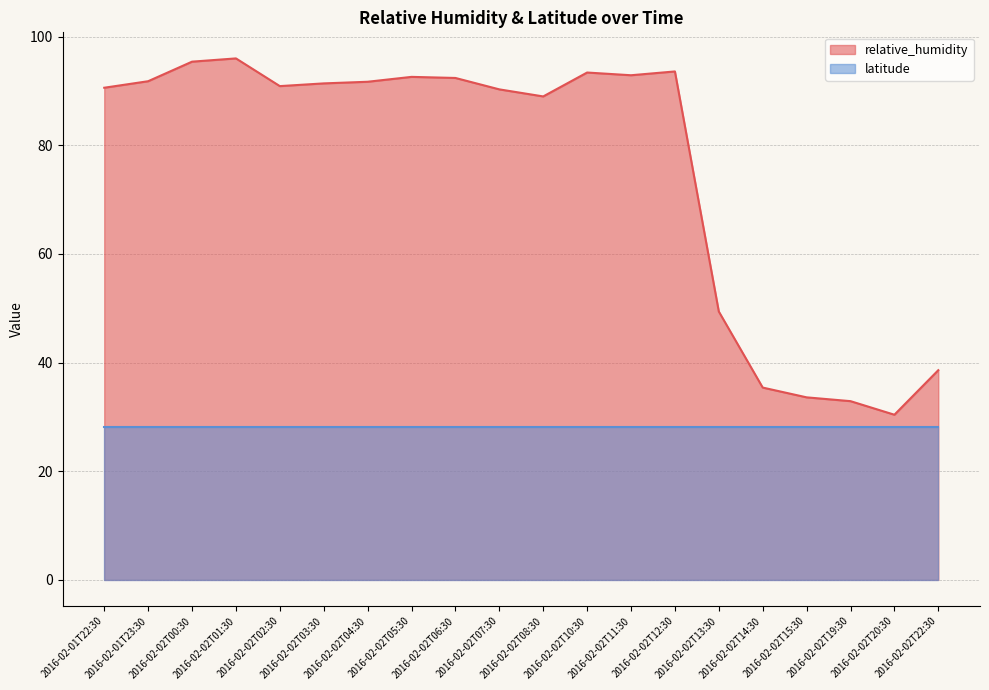

Reading left to right, what are all the values shown in this chart?

2016-02-01T22:30=90.6	2016-02-01T23:30=91.8	2016-02-02T00:30=95.4	2016-02-02T01:30=96.0	2016-02-02T02:30=90.9	2016-02-02T03:30=91.4	2016-02-02T04:30=91.7	2016-02-02T05:30=92.6	2016-02-02T06:30=92.4	2016-02-02T07:30=90.3	2016-02-02T08:30=89.0	2016-02-02T10:30=93.4	2016-02-02T11:30=92.9	2016-02-02T12:30=93.6	2016-02-02T13:30=49.4	2016-02-02T14:30=35.4	2016-02-02T15:30=33.6	2016-02-02T19:30=32.9	2016-02-02T20:30=30.4	2016-02-02T22:30=38.6